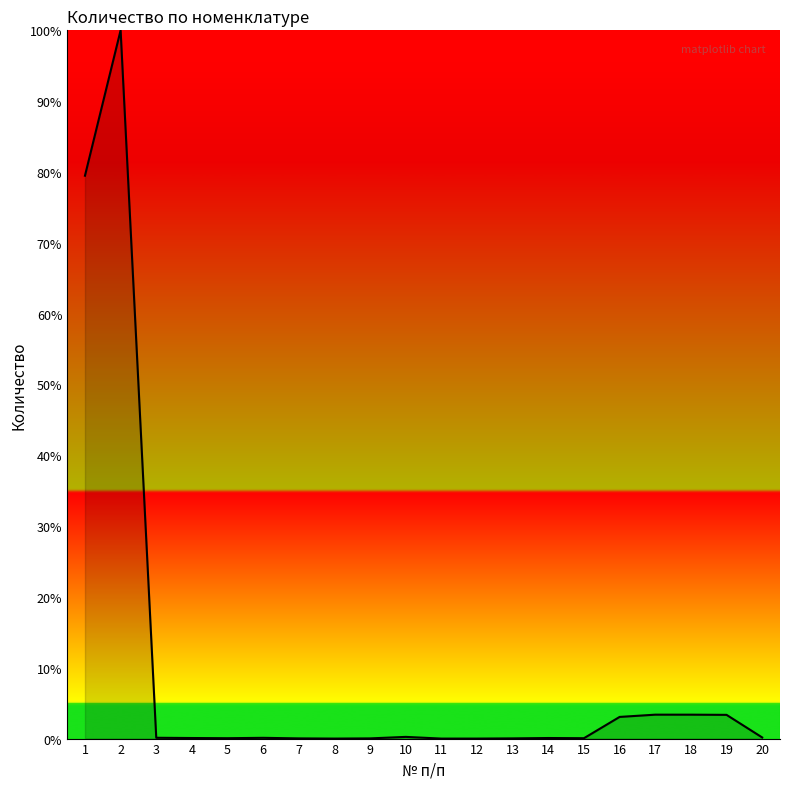

True or false: the data has more than 0 interior local peaks.

True